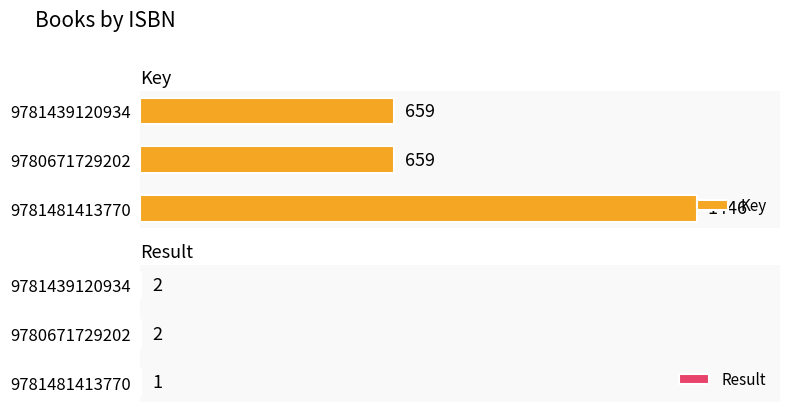

The Key series shows 1446 at 9781481413770. True or false?

True